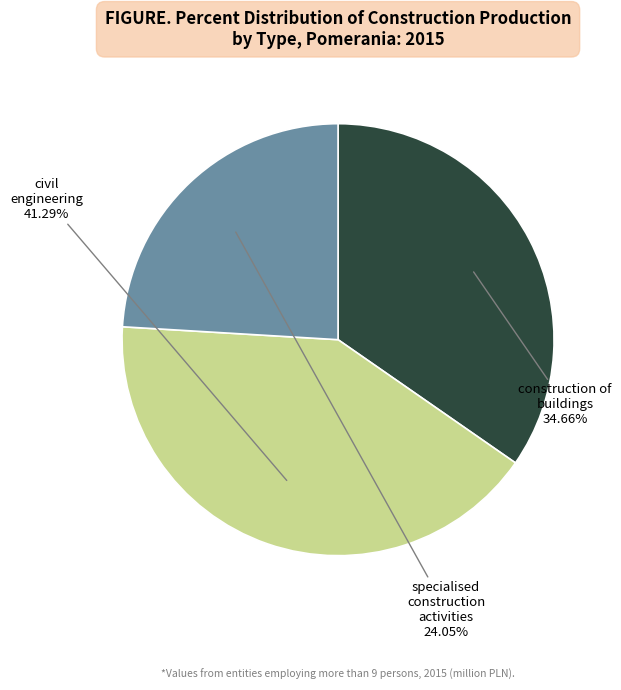

Does any single category account for the majority?

No